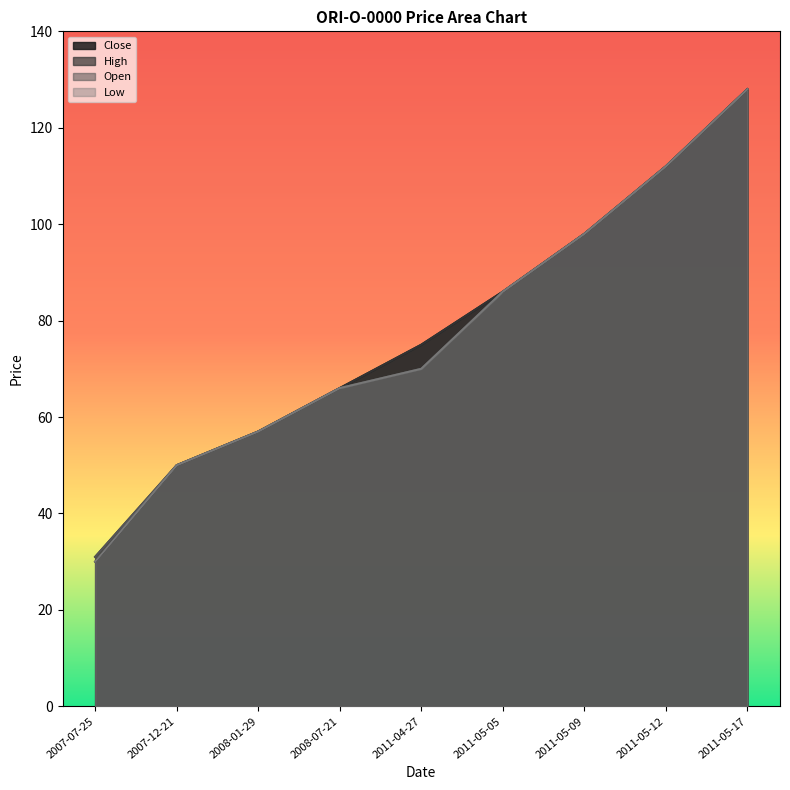

True or false: High and Low cross at least once.

False